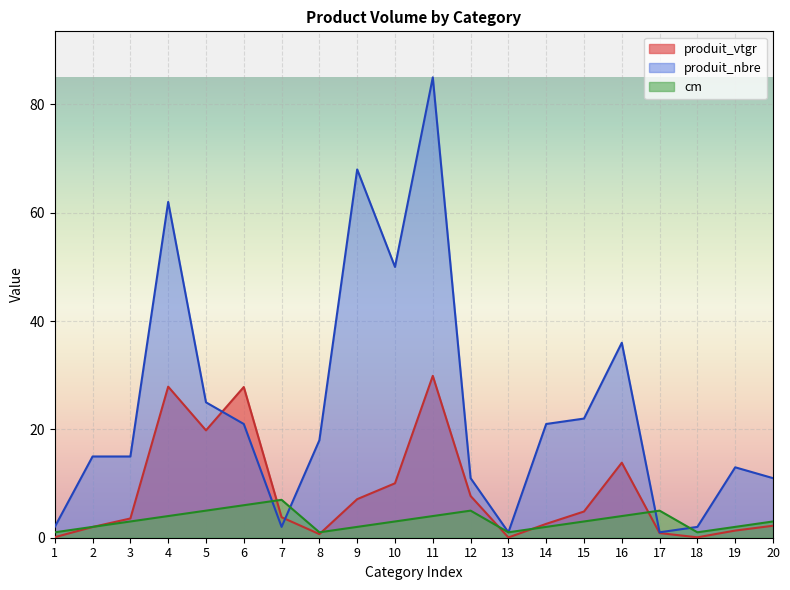

Reading left to right, extract all data points from this chart.

produit_vtgr: 0.1	2.0	3.6	27.9	19.8	27.8	3.8	0.7	7.1	10.1	29.9	7.7	0.0	2.6	4.8	13.9	0.9	0.1	1.3	2.2
produit_nbre: 2.0	15.0	15.0	62.0	25.0	21.0	2.0	18.0	68.0	50.0	85.0	11.0	1.0	21.0	22.0	36.0	1.0	2.0	13.0	11.0
cm: 1.0	2.0	3.0	4.0	5.0	6.0	7.0	1.0	2.0	3.0	4.0	5.0	1.0	2.0	3.0	4.0	5.0	1.0	2.0	3.0